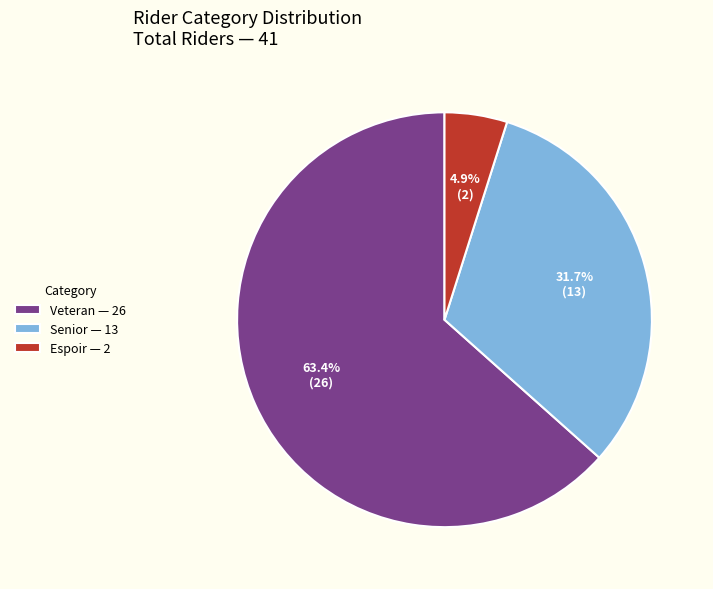

Which has a higher value, Espoir — 2 or Veteran — 26?

Veteran — 26